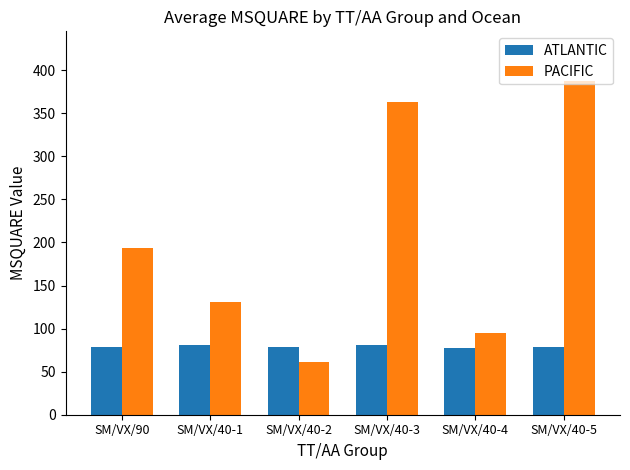

At which label is PACIFIC closest to 224?

SM/VX/90